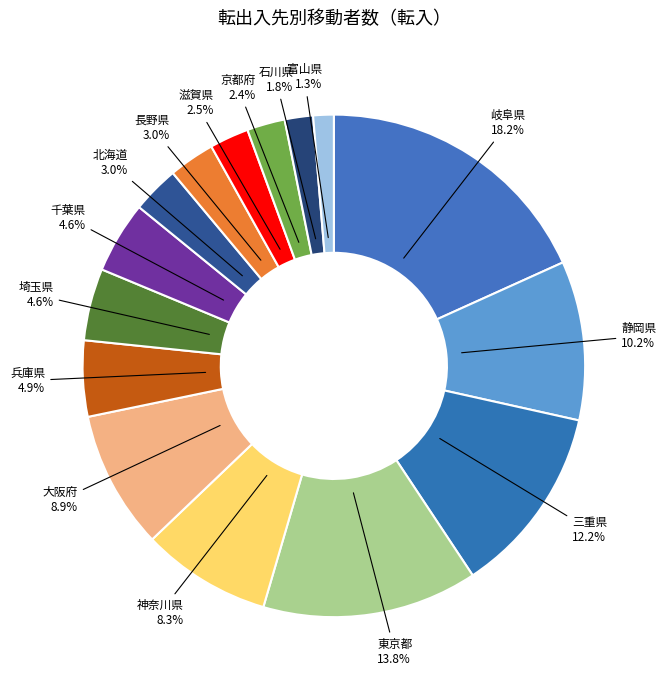

To the nearest percent, what is the average slice percentage?

7%